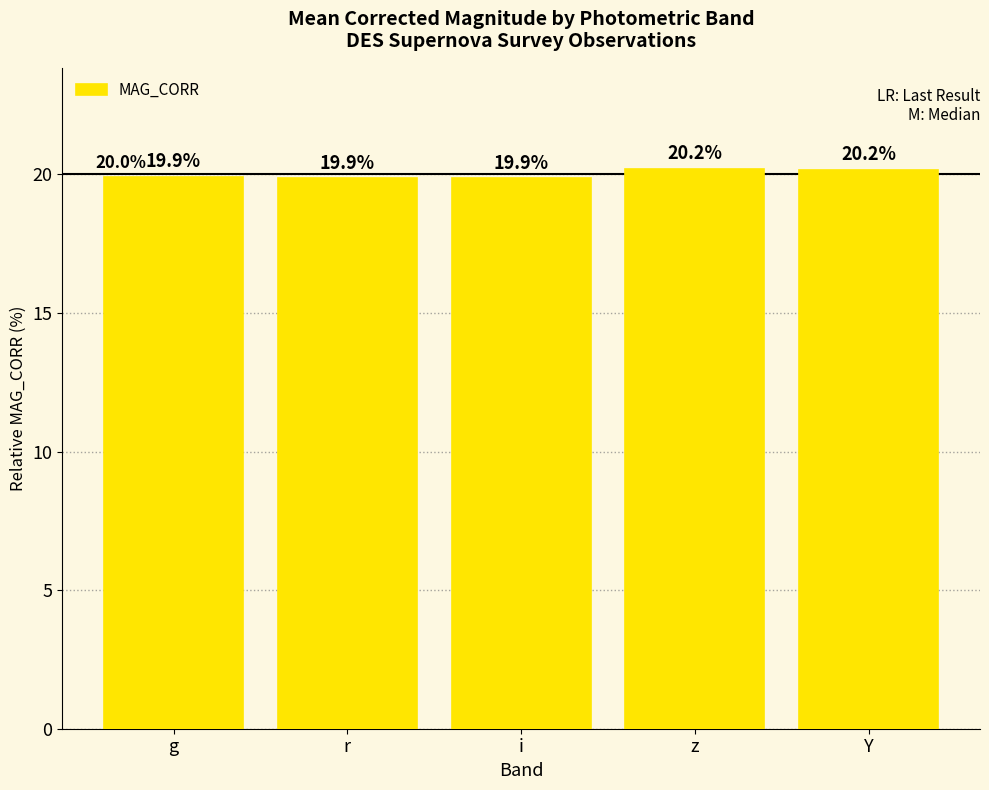

The chart shows a value of 19.9 at r. True or false?

True